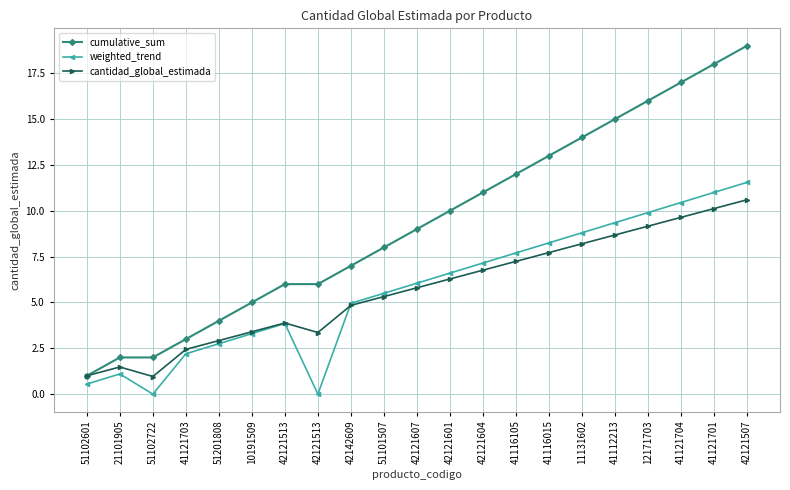

Rank the categories by cumulative_sum value from highest to lowest.

42121507, 41121701, 41121704, 12171703, 41112213, 11131602, 41116015, 41116105, 42121604, 42121601, 42121607, 51101507, 42142609, 42121513, 42121513, 10191509, 51201808, 41121703, 21101905, 51102722, 51102601